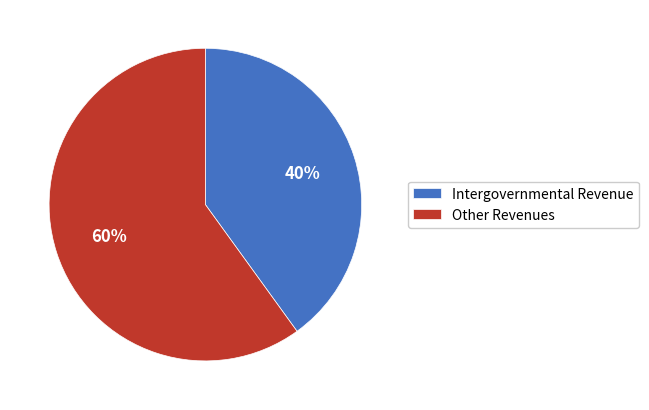

Does Other Revenues account for over 50% of the chart?

Yes